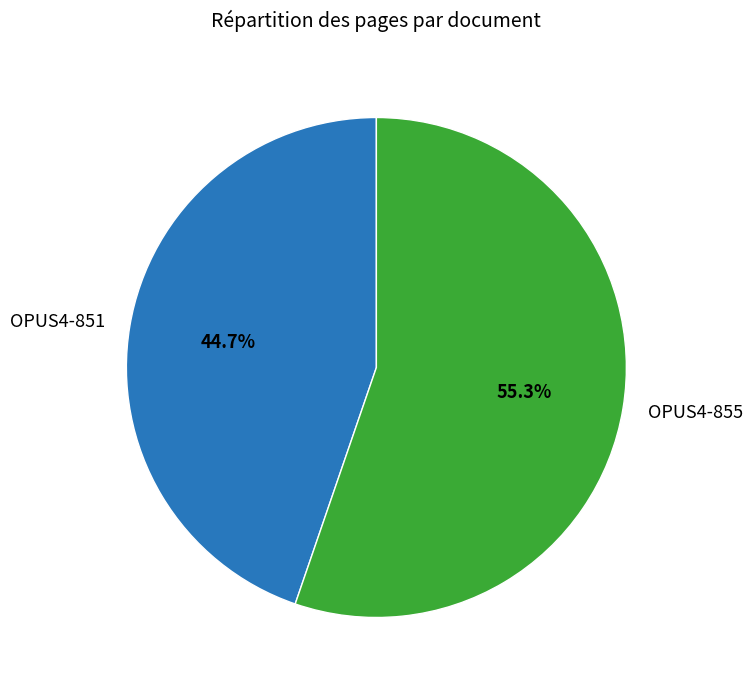

What is the majority slice?

OPUS4-855